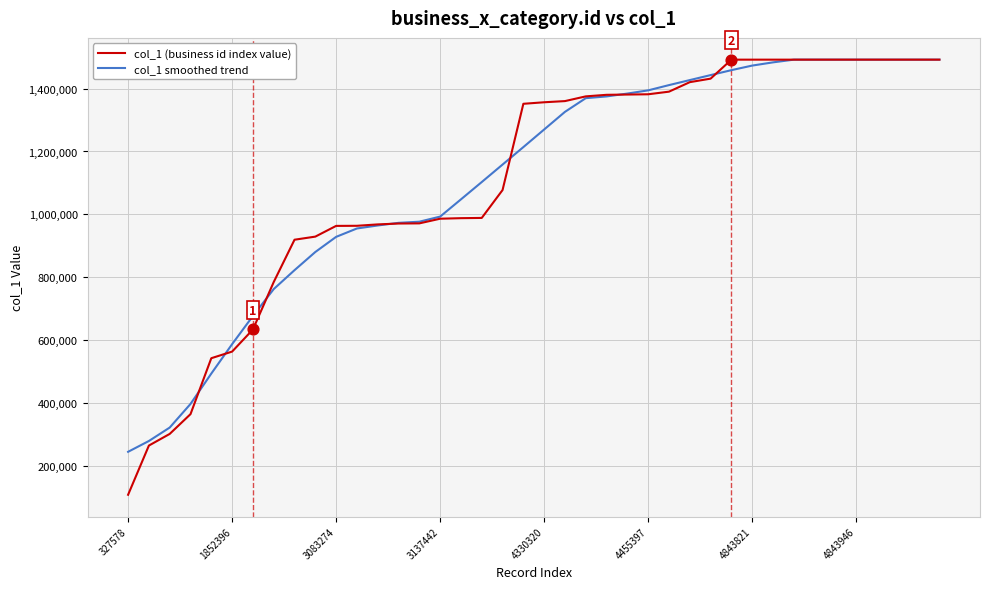

What are all the series names shown in the legend?

col_1 (business id index value), col_1 smoothed trend